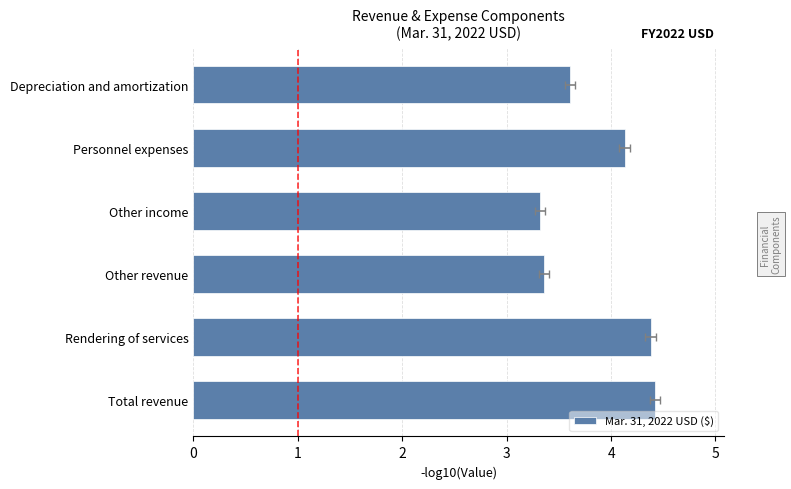

What is the value of the 2nd bar from the left?

4.4